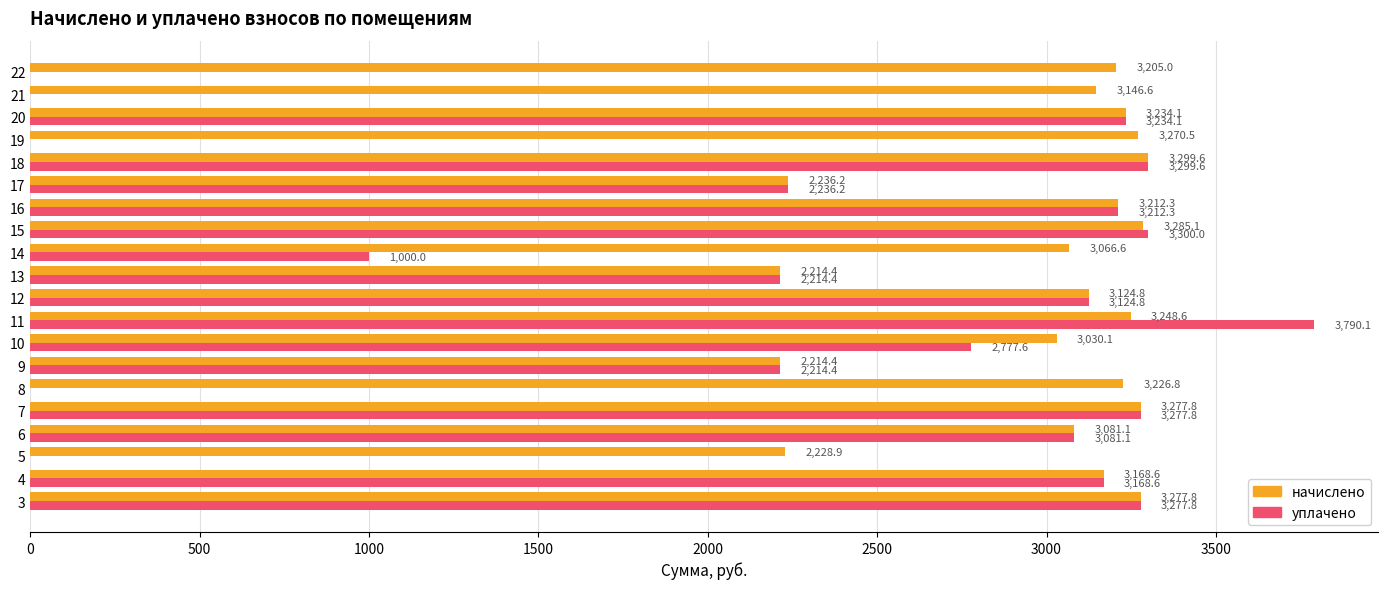

Is the value of начислено at 6 greater than the value of уплачено at 17?

Yes